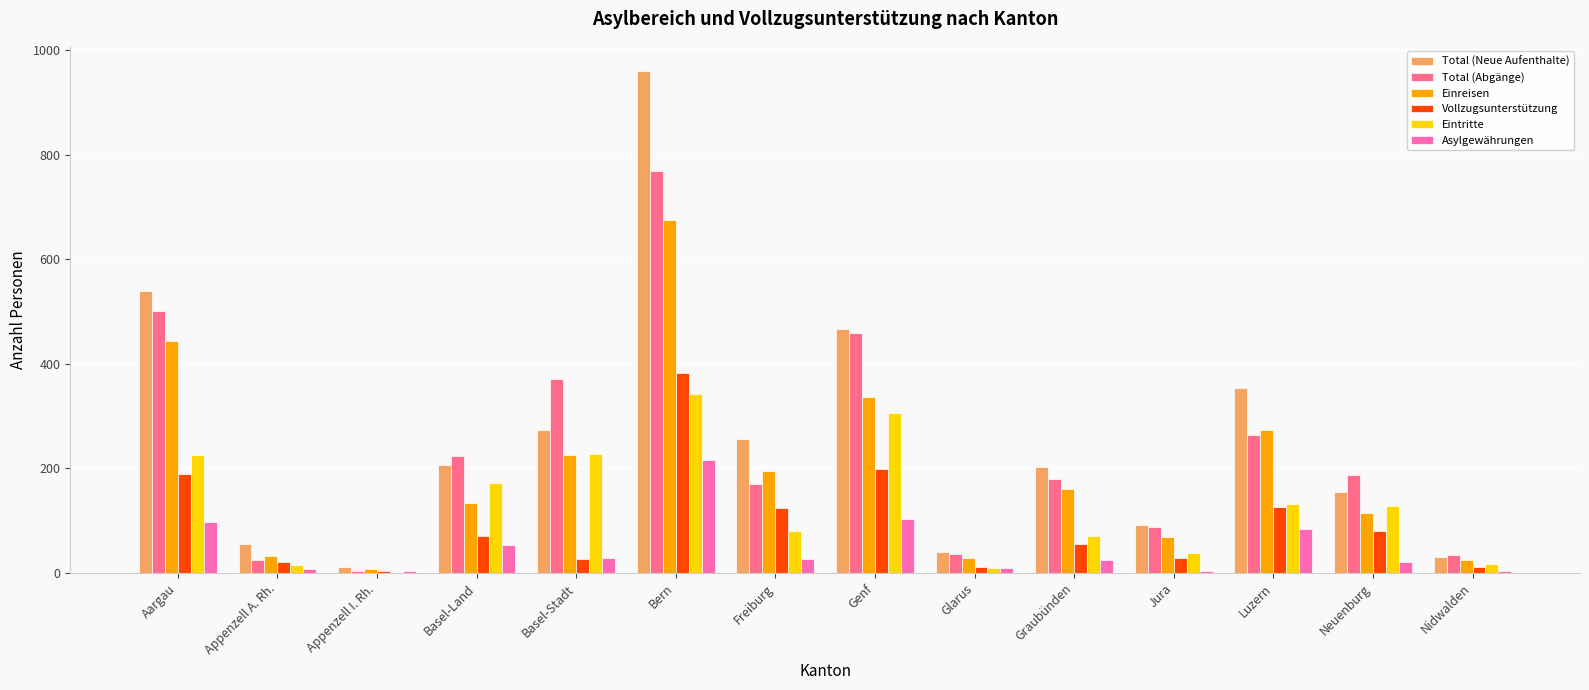

What is the sum of the Einreisen values at Aargau and Luzern?

717